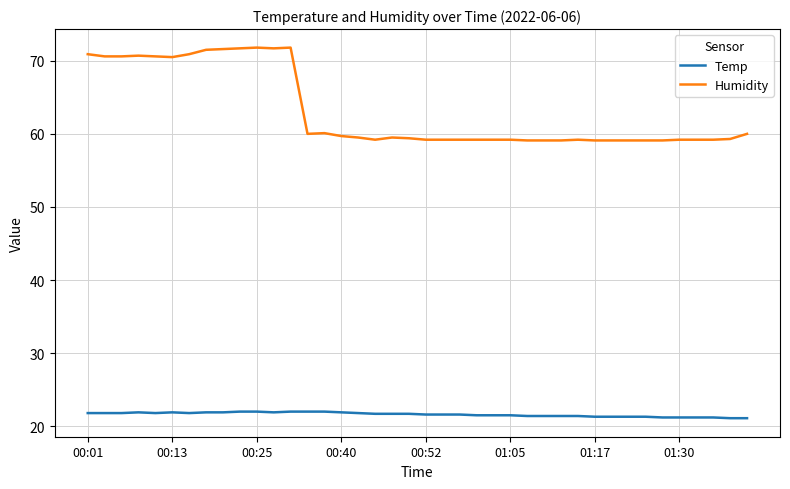

At how many categories does at least one series exceed 30?

40